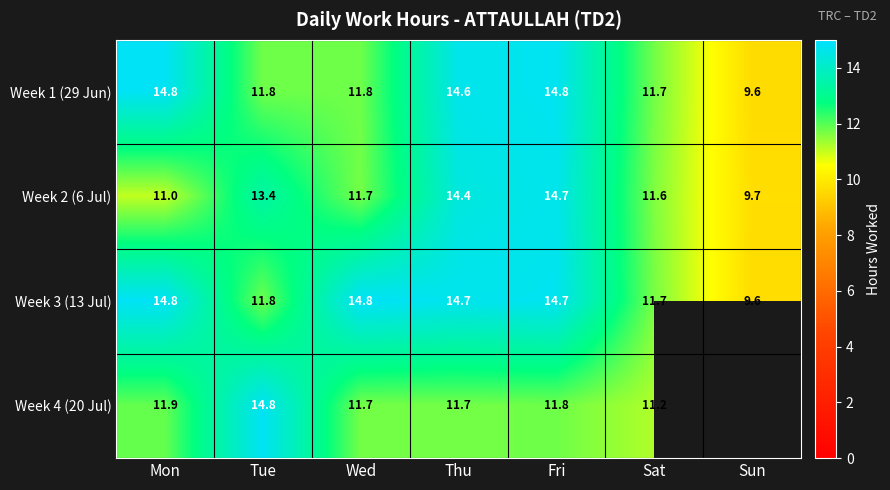

What is the minimum value for Week 2 (6 Jul)?

9.7